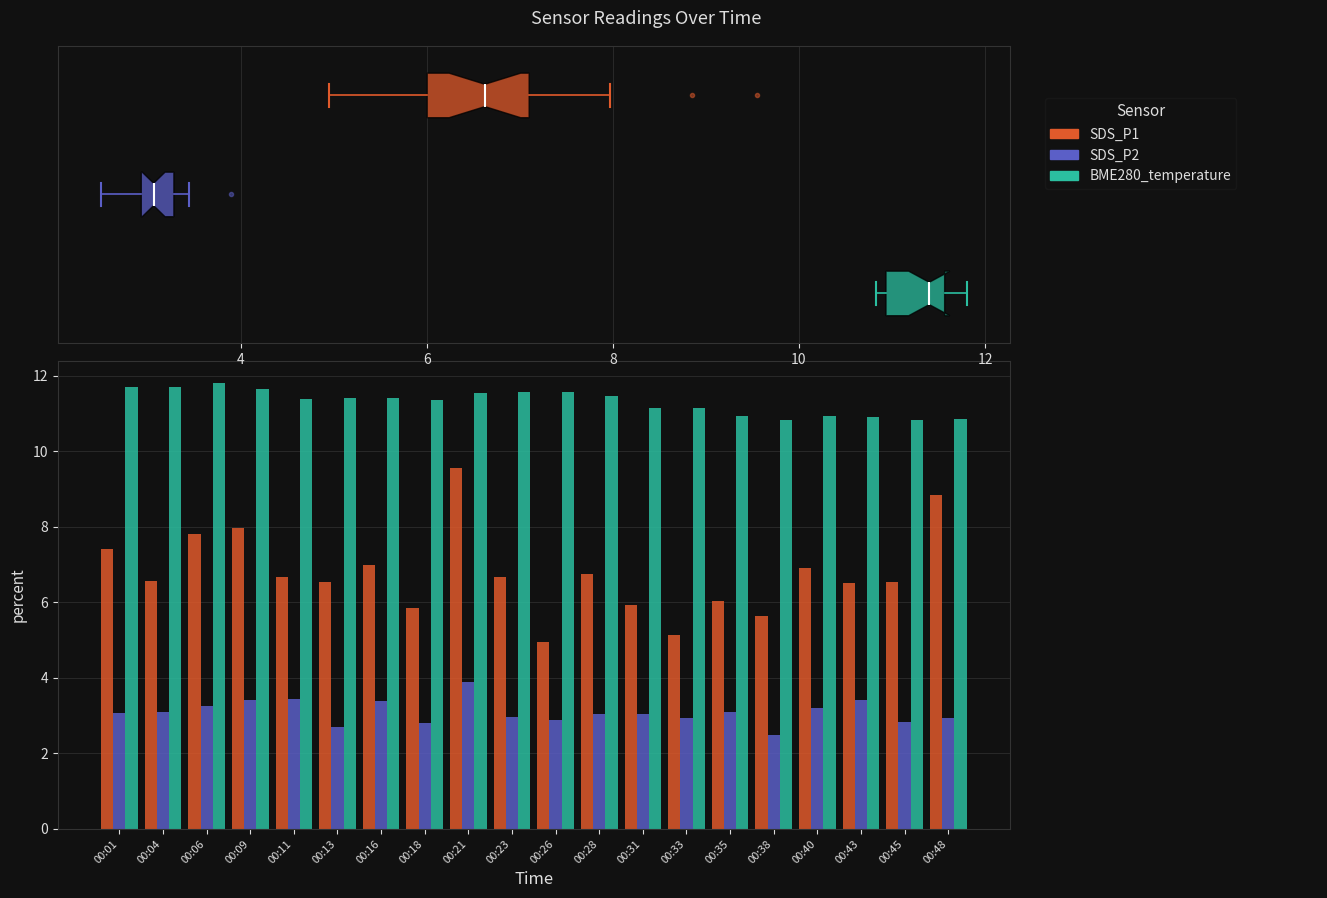

What is the difference between the highest and lowest values at 00:18?

8.6